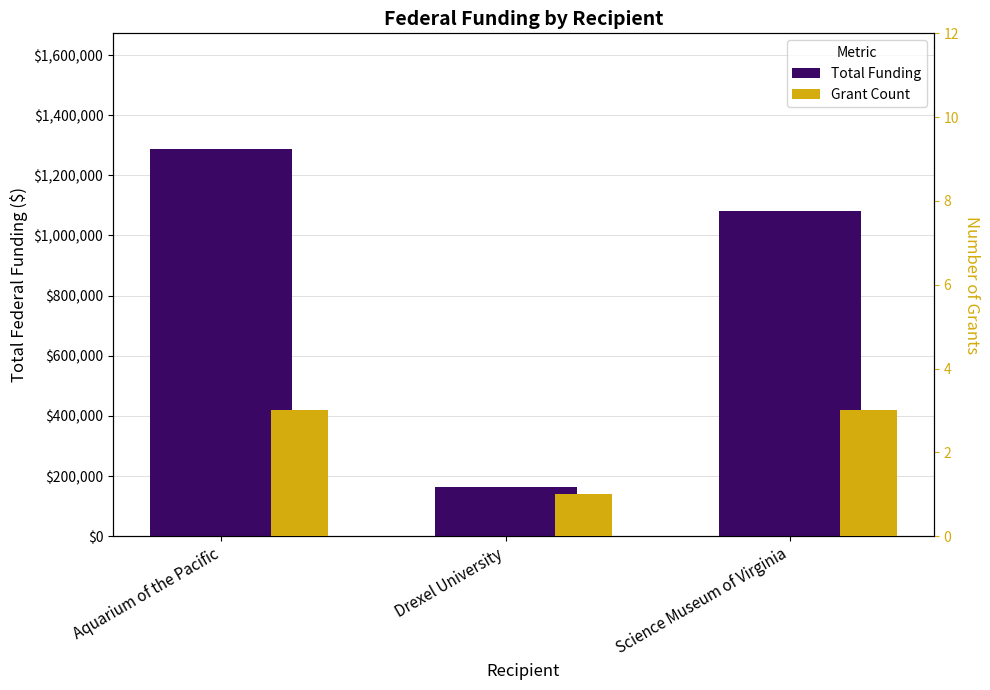

How many groups of bars are there?

3